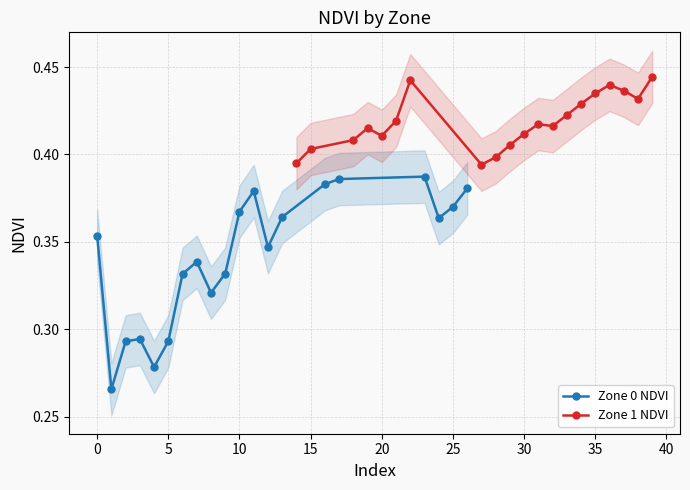

Count the Zone 1 NDVI values in the range 0 to 1.

20